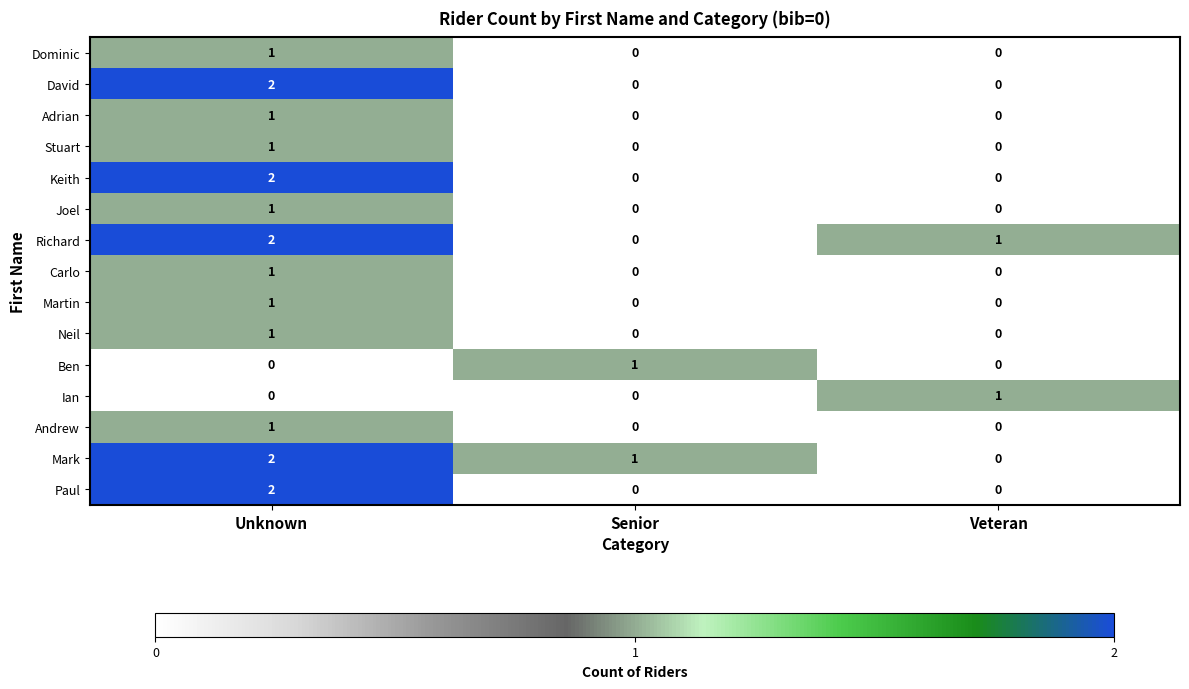

Is the value of Neil at Unknown greater than the value of Stuart at Senior?

Yes